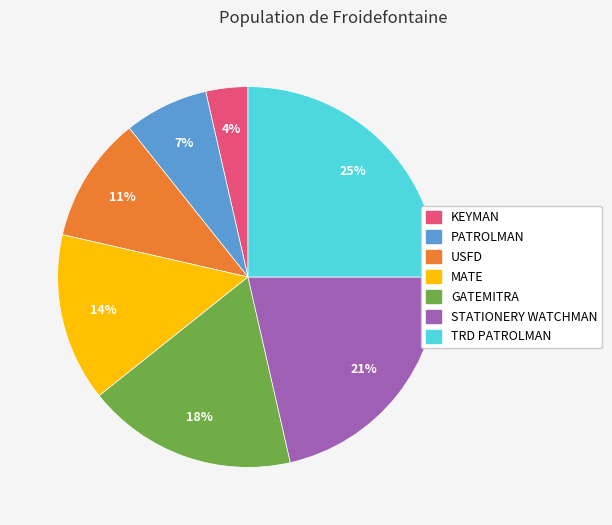

Between STATIONERY WATCHMAN and MATE, which is larger?

STATIONERY WATCHMAN